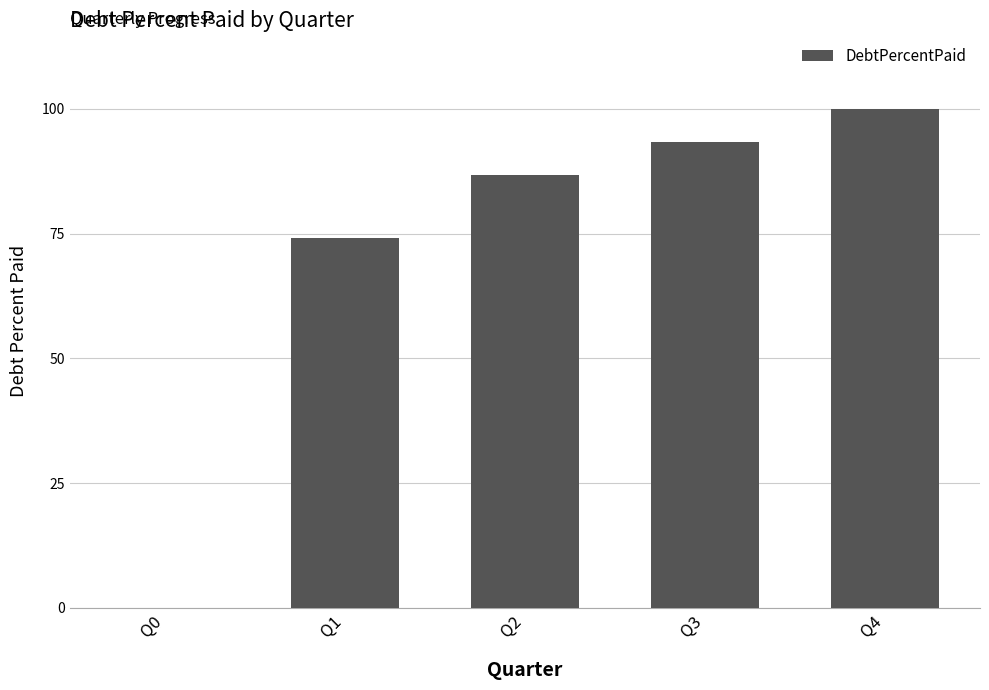

Which has a higher value, Q1 or Q3?

Q3